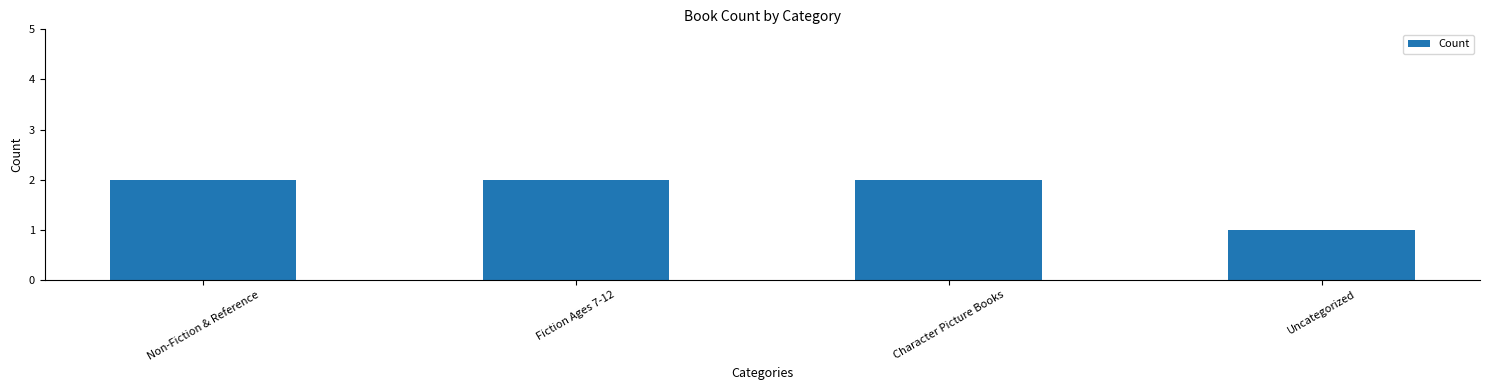

At which label is the value closest to 1?

Uncategorized